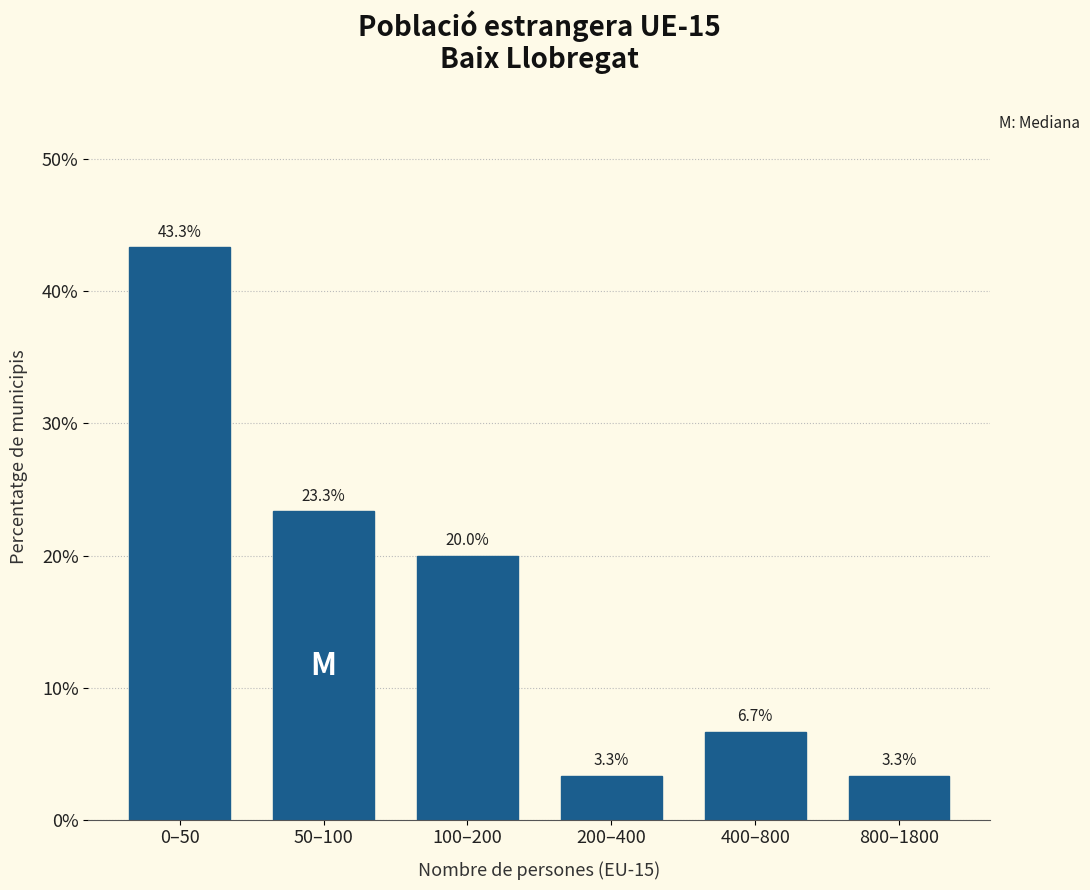

Reading right to left, what are all the values shown in this chart?

800–1800=3.3	400–800=6.7	200–400=3.3	100–200=20.0	50–100=23.3	0–50=43.3